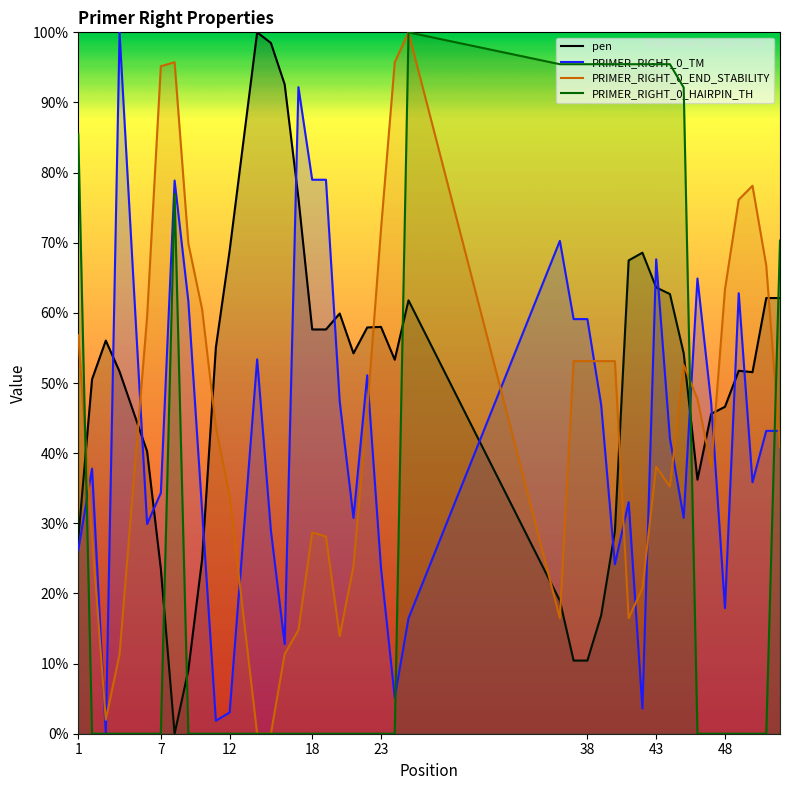

Is it true that PRIMER_RIGHT_0_HAIRPIN_TH equals 95.5 at 38?

True